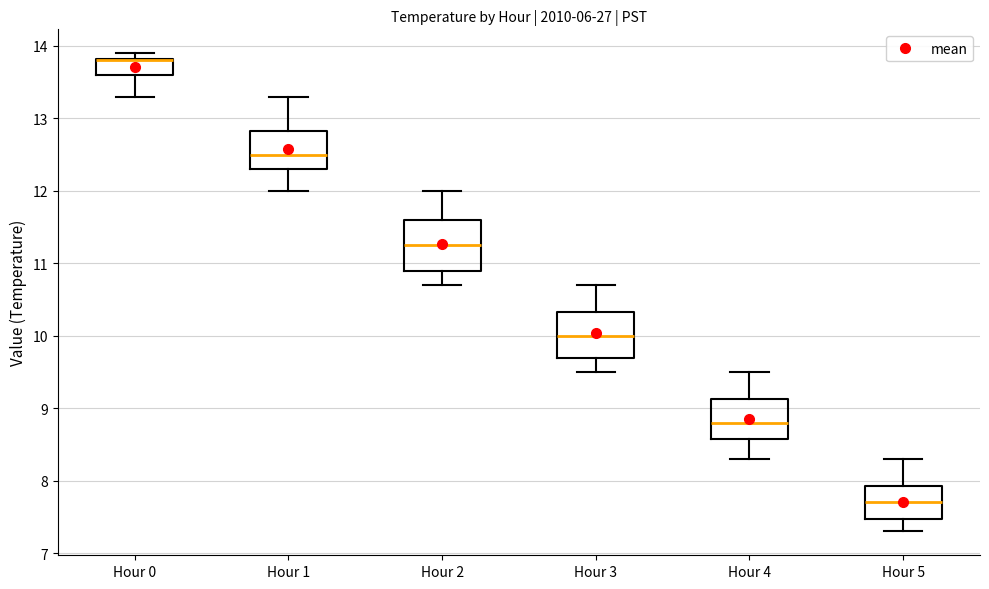

Where does the lower whisker of the box for Hour 3 end on the y-axis? The values are not printed on the chart, so give them approximately, as read against the axis.

9.5